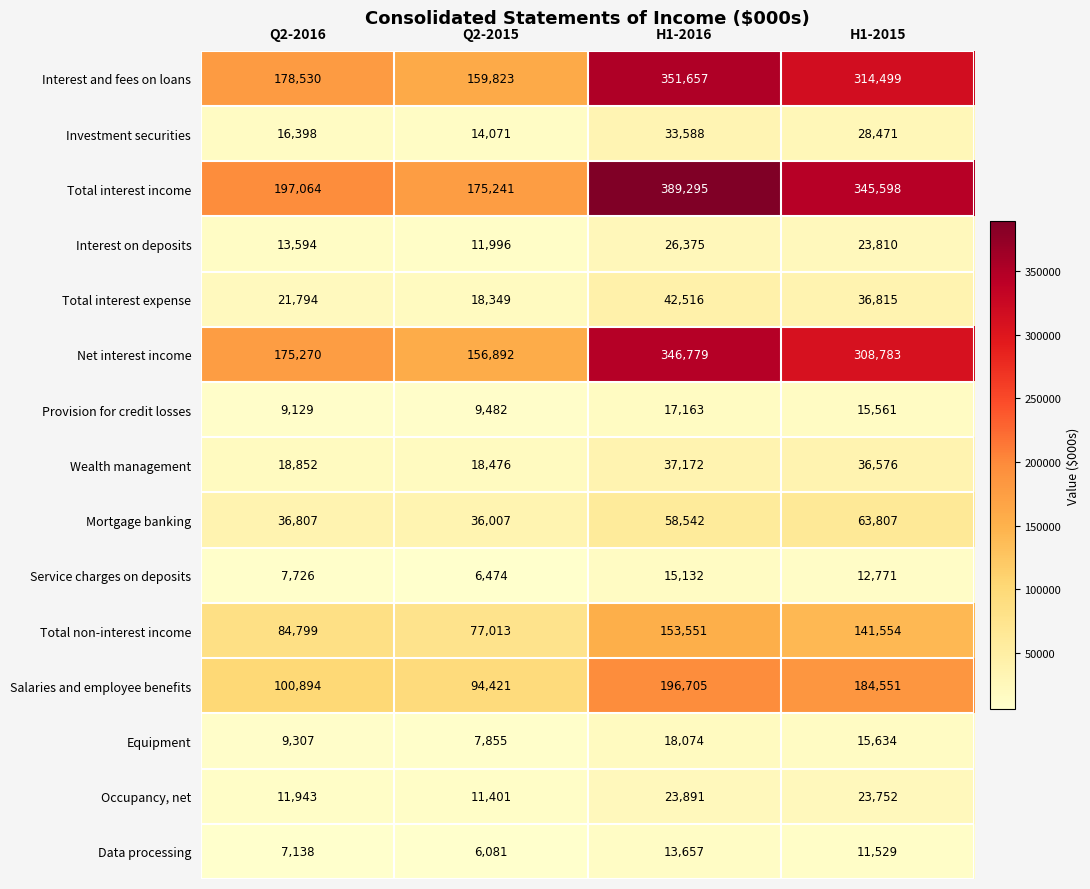

What is the sum of the Wealth management values at Q2-2016 and H1-2016?

56024